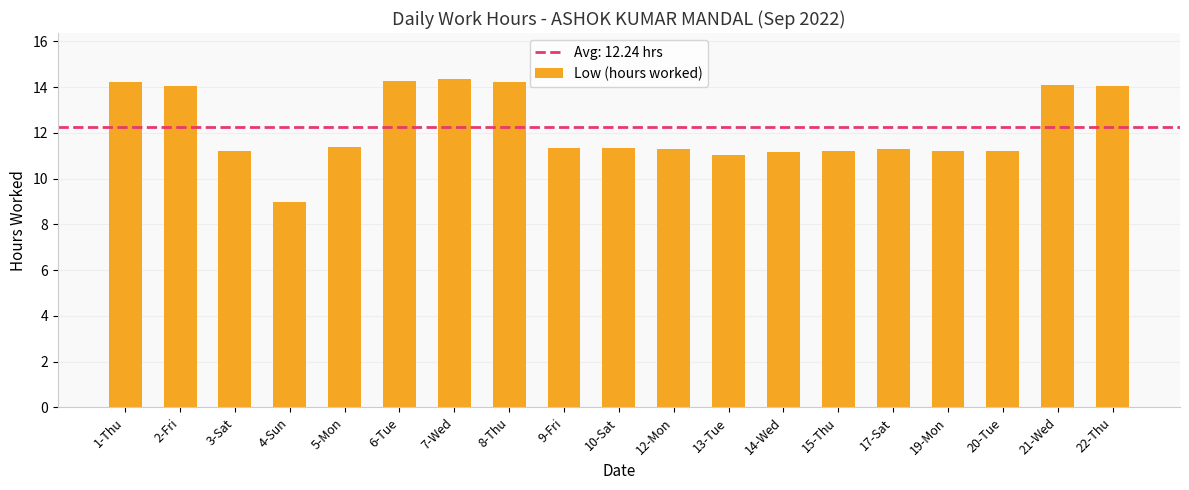

What is the label of the 5th bar from the right?

17-Sat